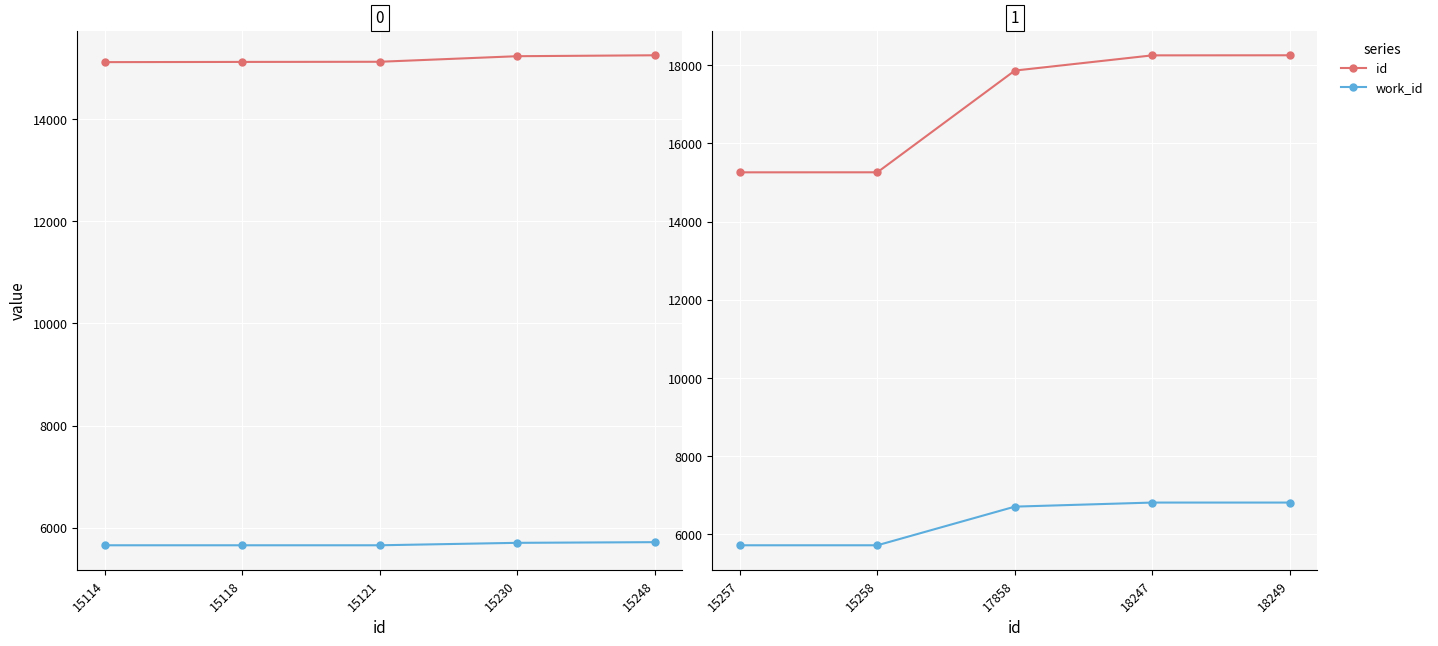

List the labels in order of work_id value, smallest first.

15257, 15258, 17858, 18247, 18249